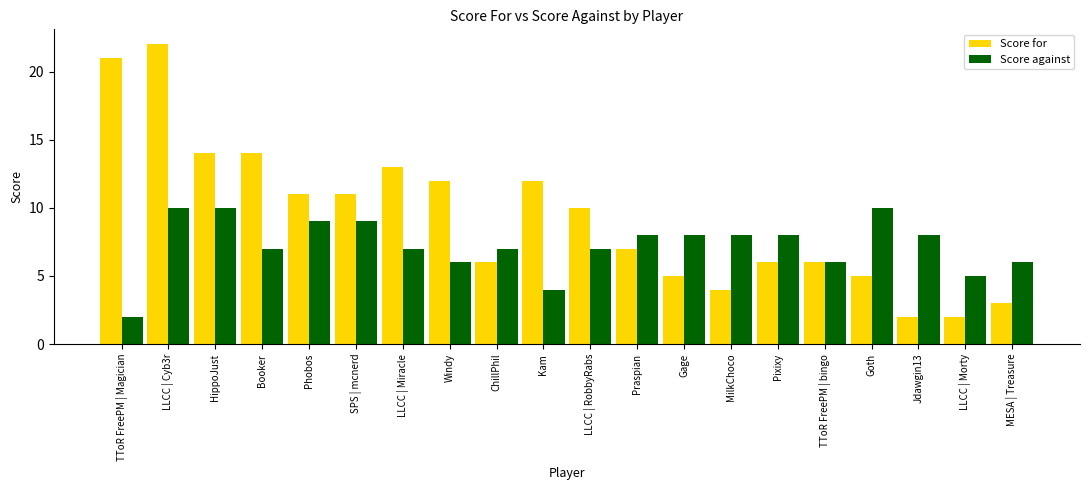

Reading right to left, list all the values displayed in this chart.

Score for: 3	2	2	5	6	6	4	5	7	10	12	6	12	13	11	11	14	14	22	21
Score against: 6	5	8	10	6	8	8	8	8	7	4	7	6	7	9	9	7	10	10	2